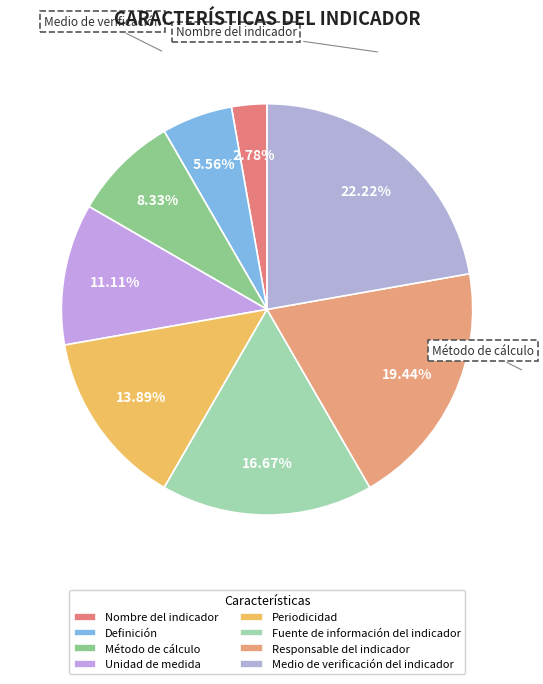

To the nearest percent, what is the difference between the Método de cálculo and Unidad de medida slice percentages?

3%